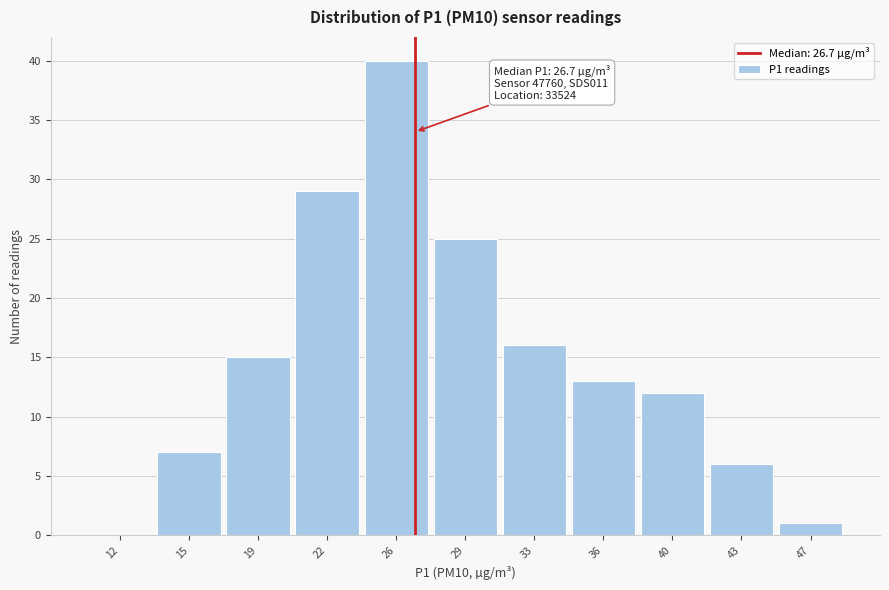

Over which range of the x-axis is the bar tallest?

24.0 to 27.5